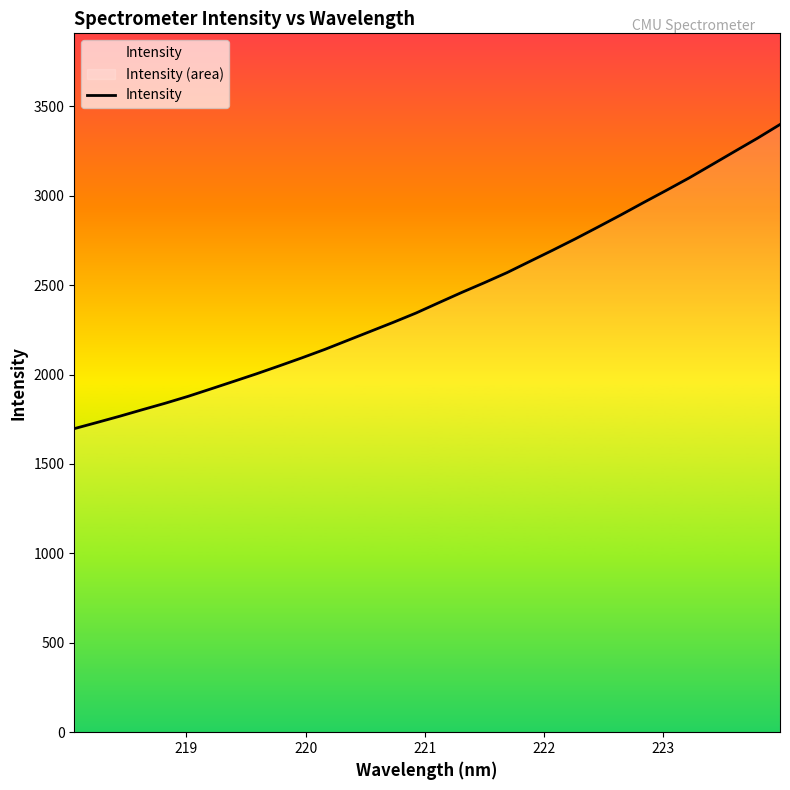

True or false: there are more than 1 points higher than both neighbors.

False